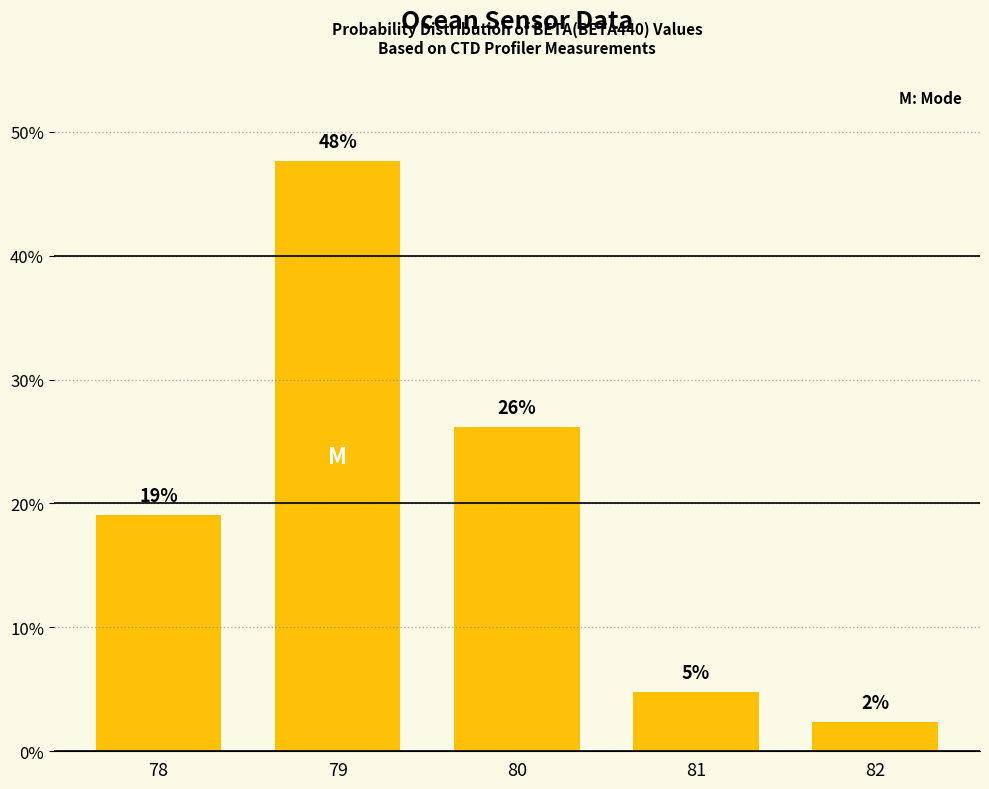

Are the bars horizontal?

No